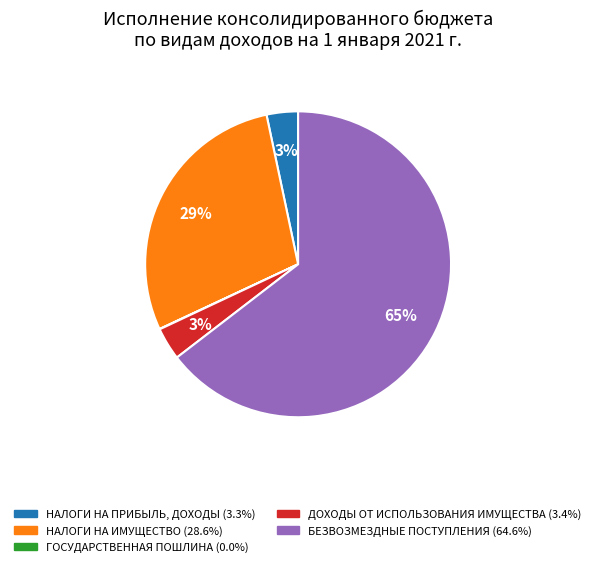

Which category has the biggest portion of the pie?

БЕЗВОЗМЕЗДНЫЕ ПОСТУПЛЕНИЯ